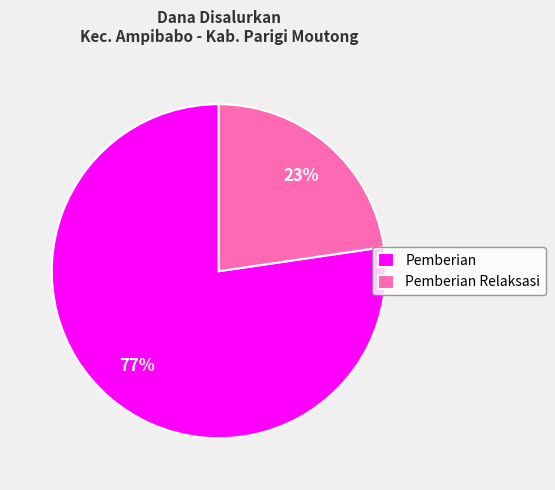

Is it true that Pemberian Relaksasi is 32% of the pie?

False